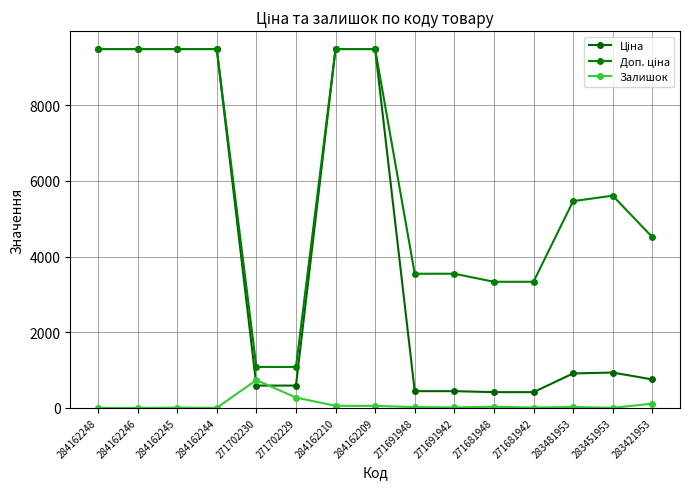

Where does the Доп. ціна series first go above 5462?

284162248